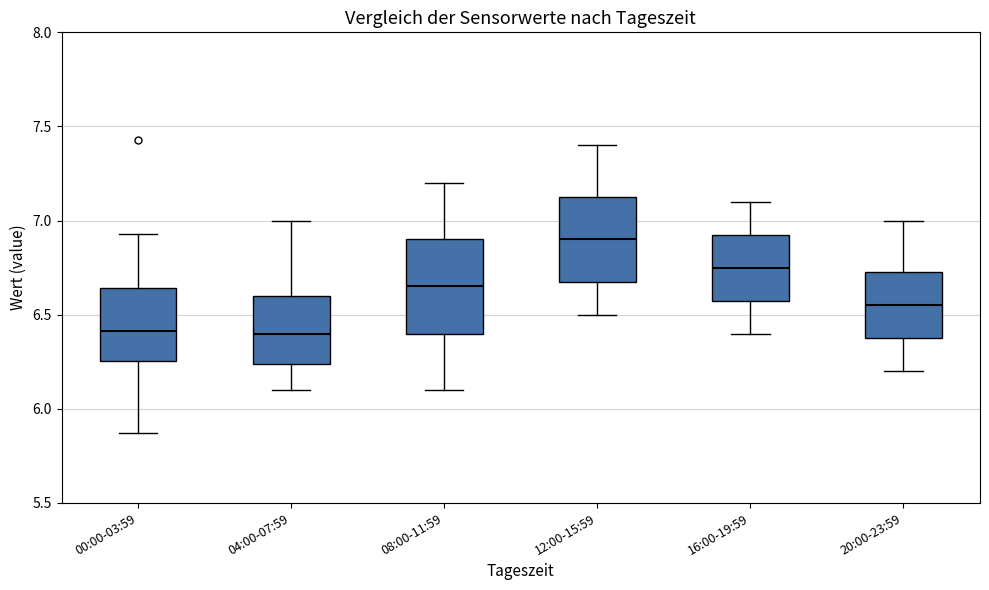

Reading left to right, transcribe this box plot: for each box, give where its median line is, the range the box spans, and where its two whiskers end, as read against the y-axis. The values are not printed on the chart, so give them approximately, as read against the axis.

00:00-03:59: median 6.40, box 6.25 to 6.65, whiskers 5.85 to 6.95
04:00-07:59: median 6.40, box 6.25 to 6.60, whiskers 6.10 to 7.00
08:00-11:59: median 6.65, box 6.40 to 6.90, whiskers 6.10 to 7.20
12:00-15:59: median 6.90, box 6.70 to 7.15, whiskers 6.50 to 7.40
16:00-19:59: median 6.75, box 6.60 to 6.95, whiskers 6.40 to 7.10
20:00-23:59: median 6.55, box 6.40 to 6.75, whiskers 6.20 to 7.00